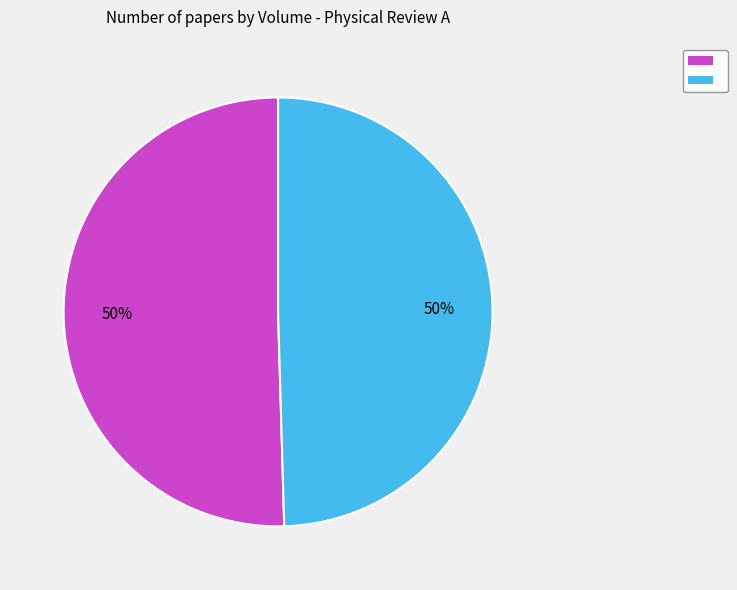

To the nearest percent, what is the average slice percentage?

50%